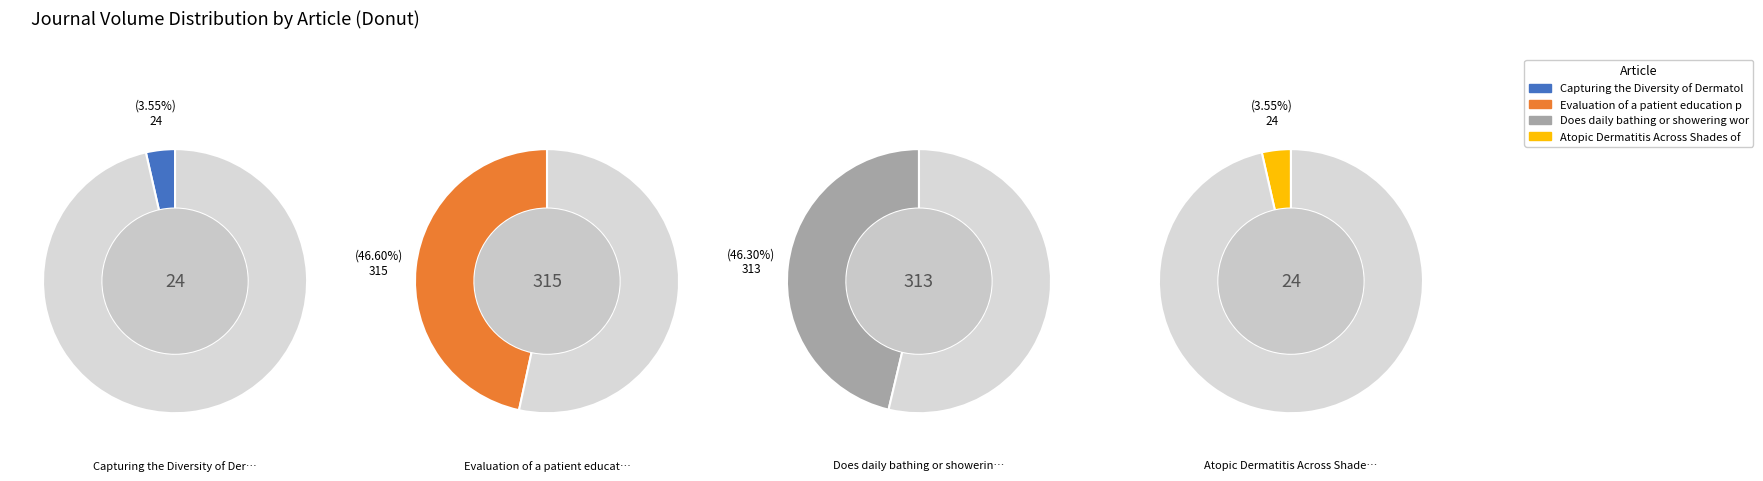

Is there a majority slice in this chart?

No